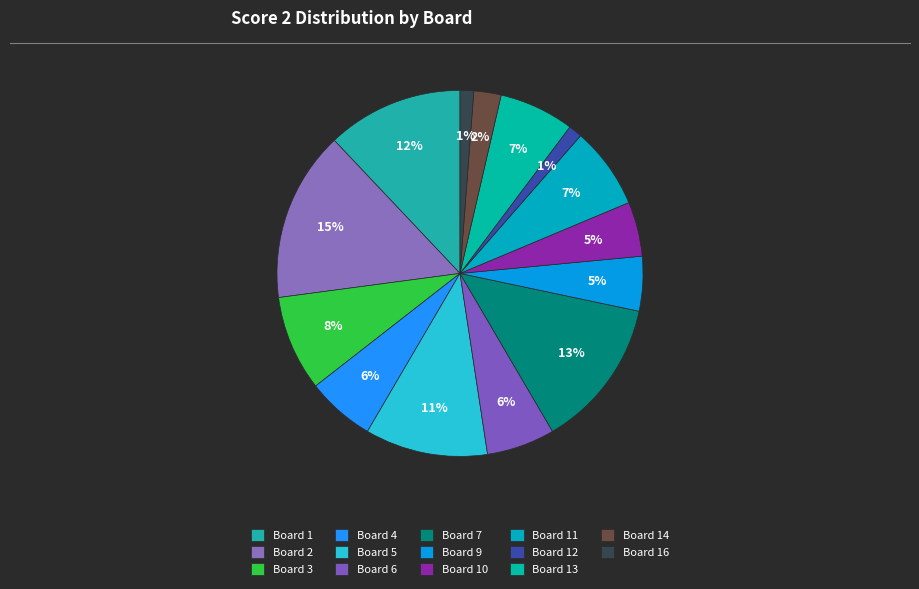

Count the number of slices in the pie.

14